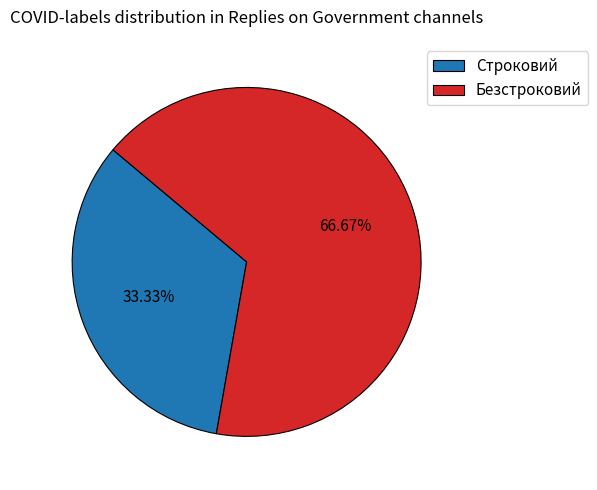

Count the number of slices in the pie.

2